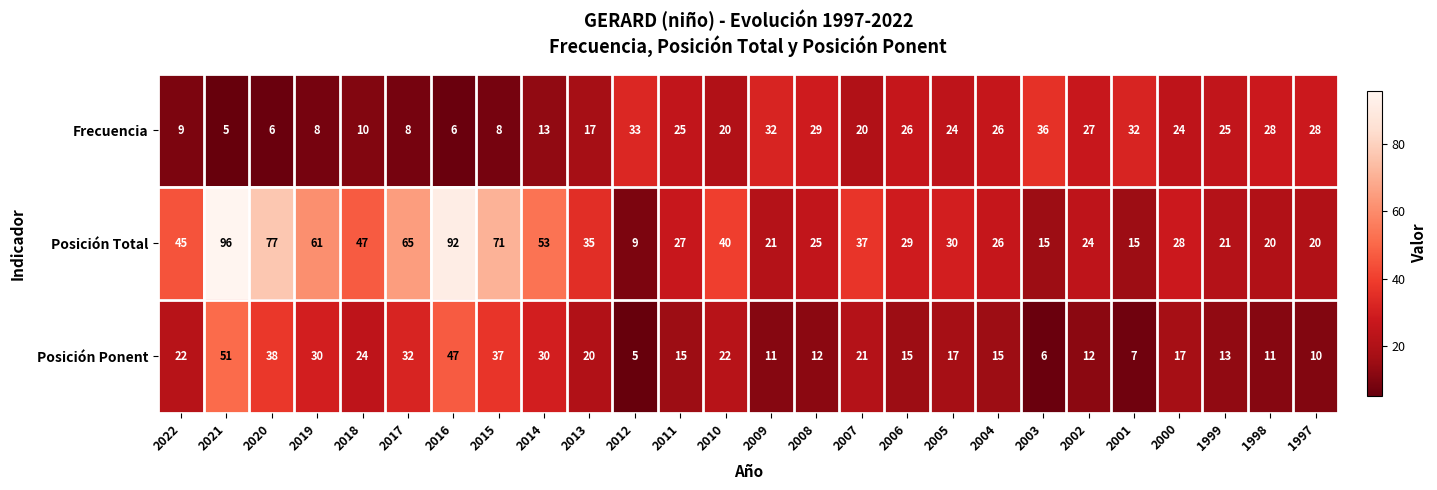

Where does the Posición Total series first go above 30?

2022